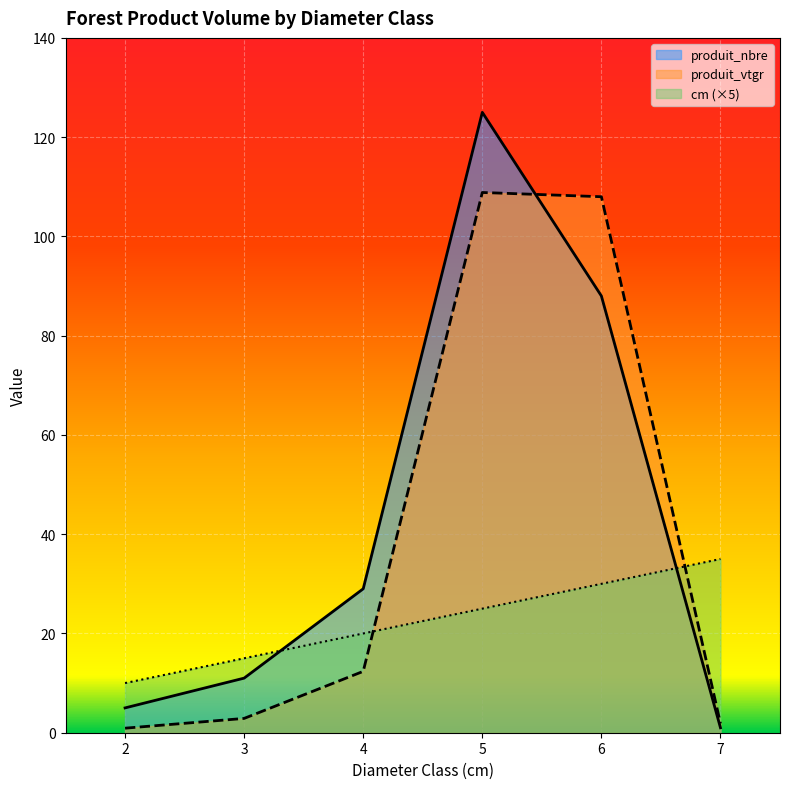

At which label is cm closest to 22?

4